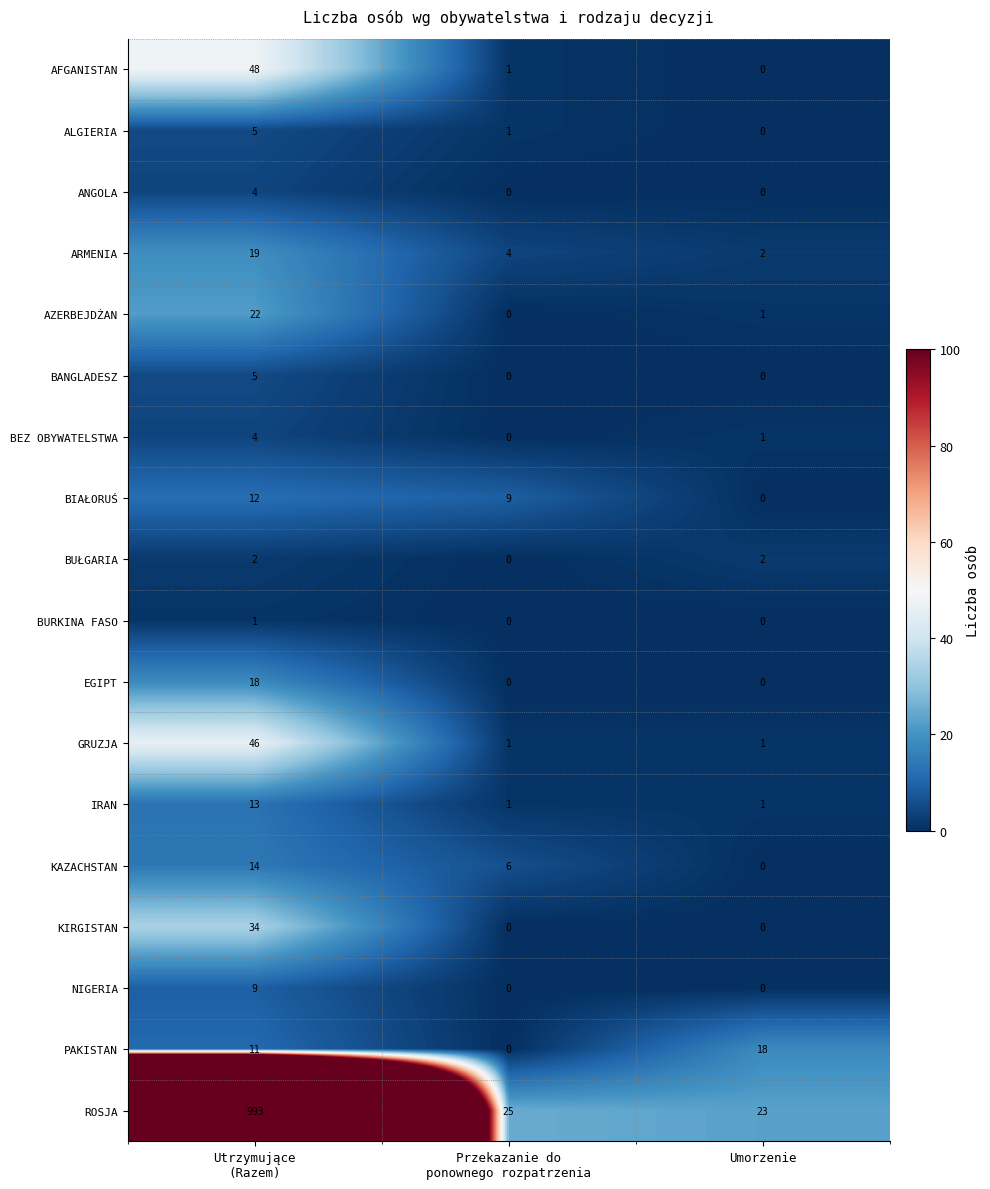

How many data points does each series have?

3